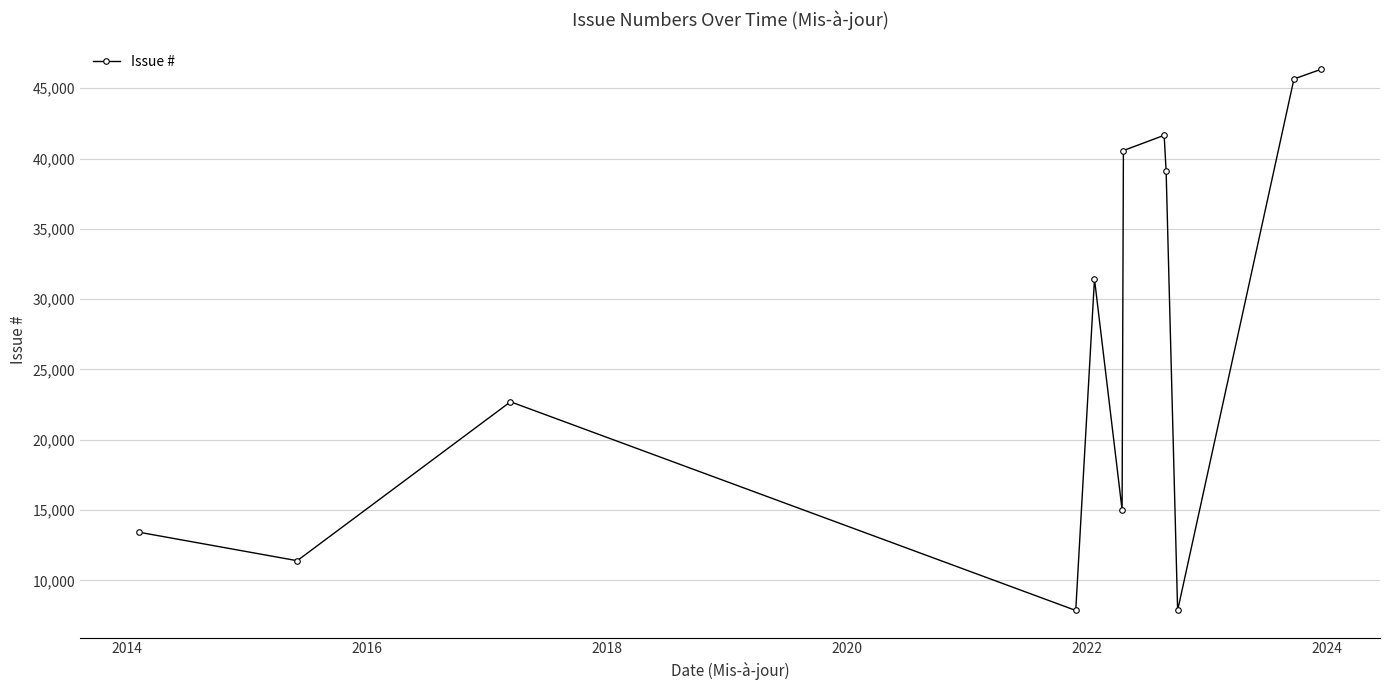

How many interior local valleys (lower than both neighbors) does the data have?

4